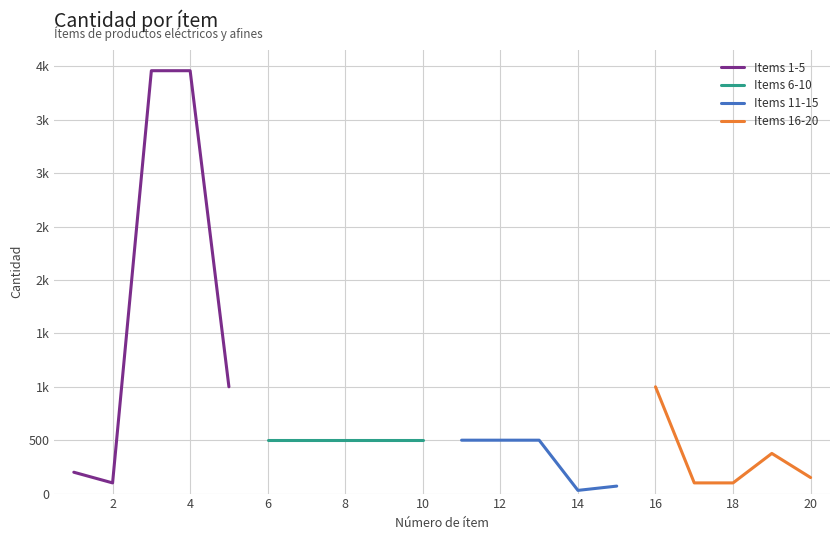

What is the maximum value shown in the chart?

3960